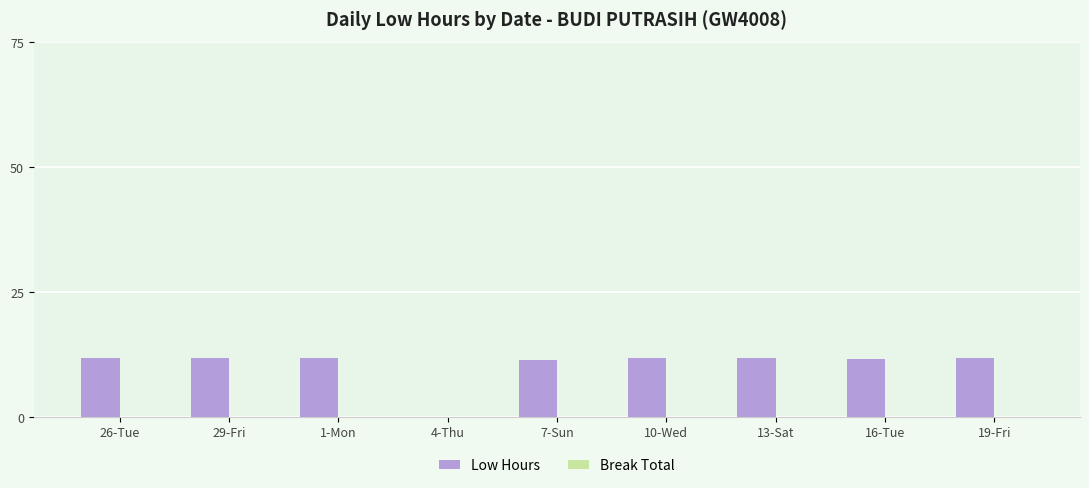

What is the change in value from 4-Thu to 7-Sun?

+11.4